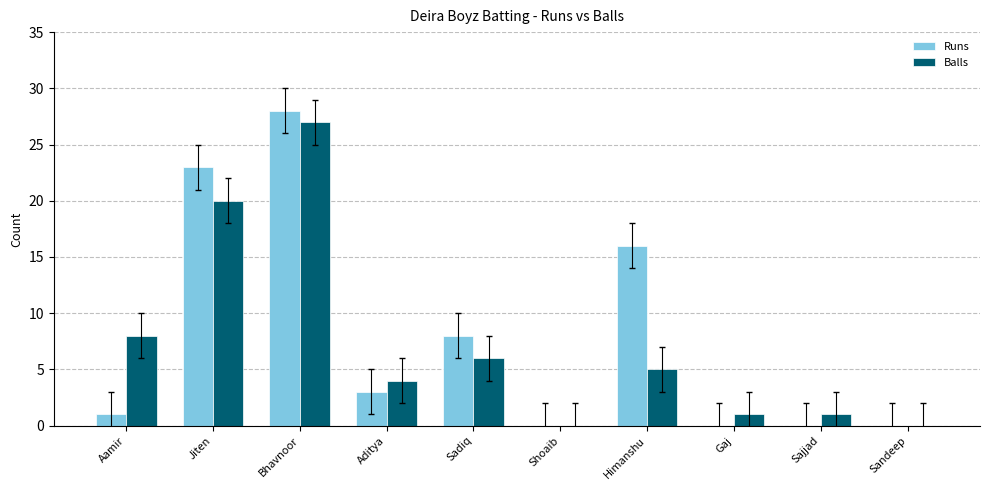

Where is Runs nearest to the value 14?

Himanshu